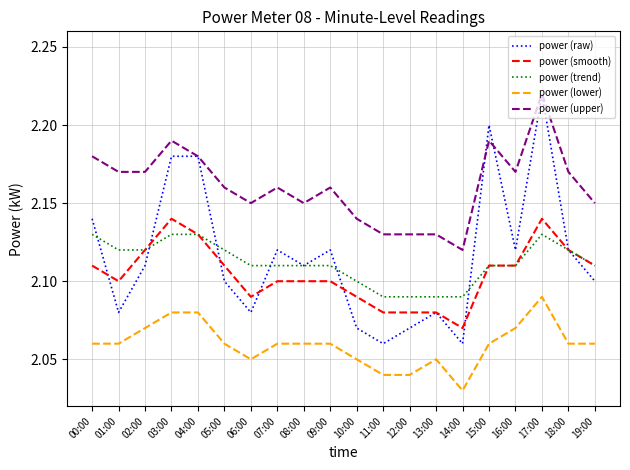

What position from the left is 00:00?

1